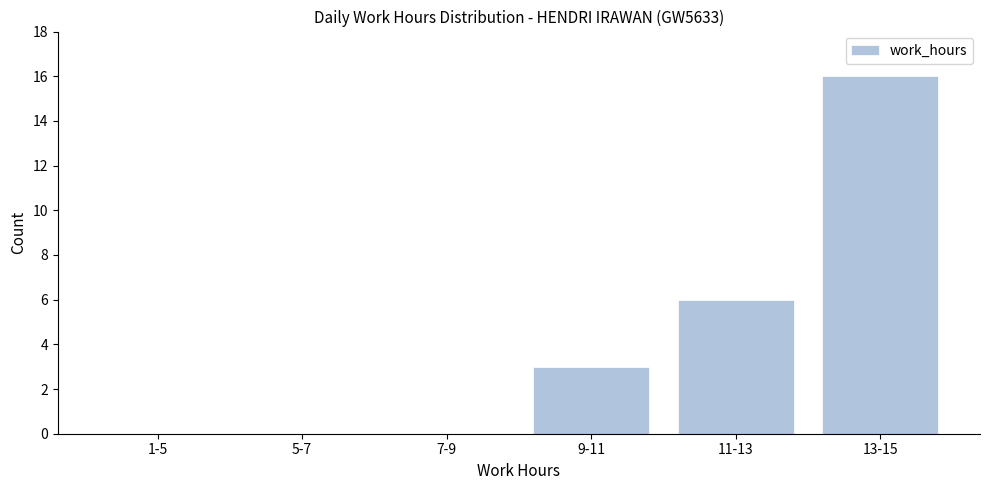

Reading left to right, transcribe all the data shown in this chart.

1-5=0	5-7=0	7-9=0	9-11=3	11-13=6	13-15=16